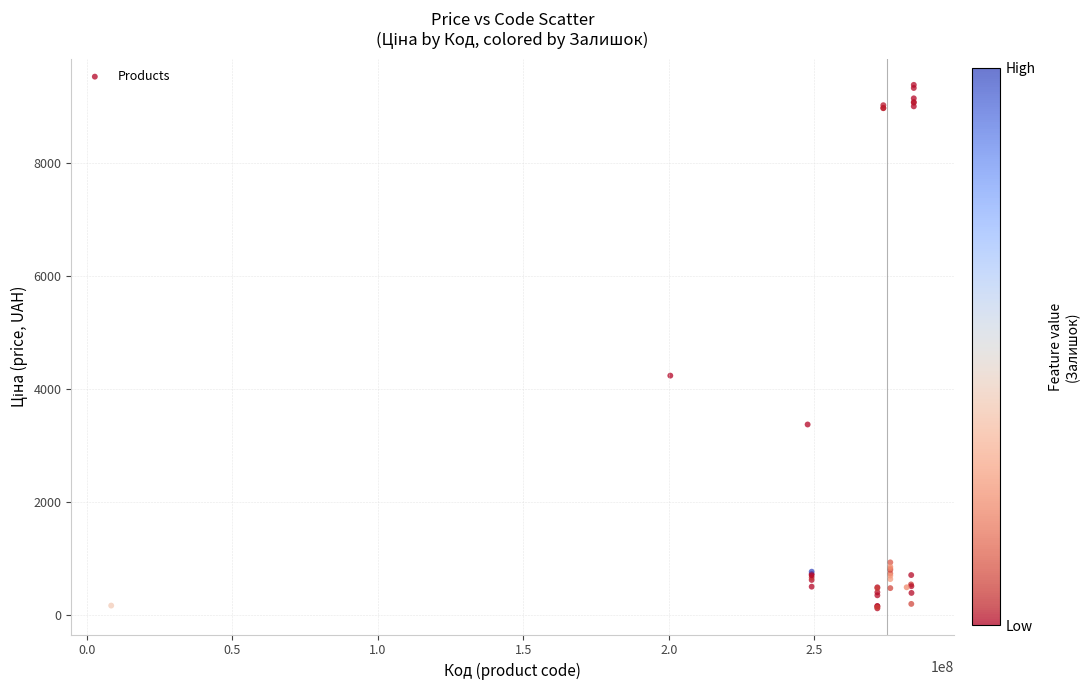

What Y value in the scatter plot is closest to 4748?

4235.5